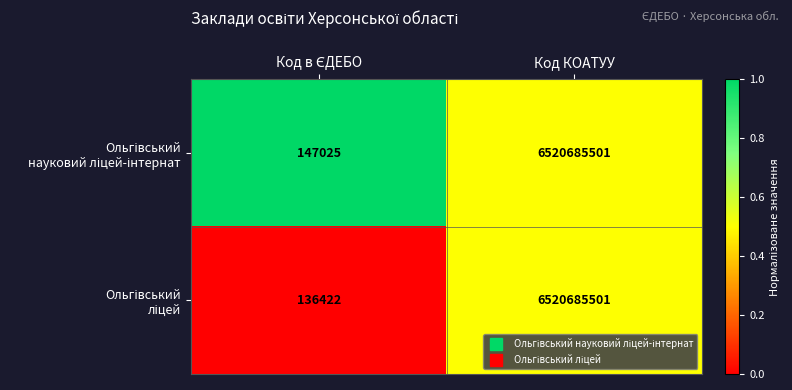

At which category does the chart reach its peak across all series?

Код КОАТУУ